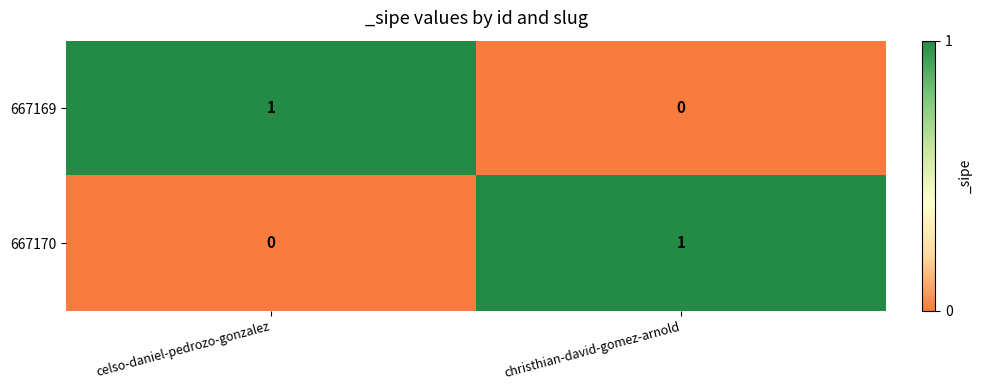

How many positive values does the 667169 series have?

1